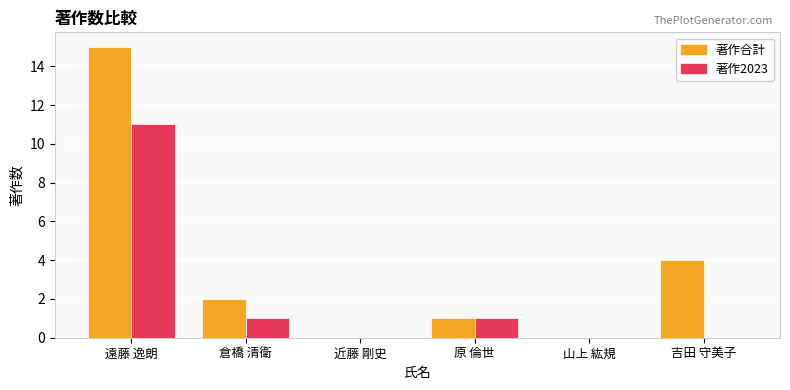

Does the chart contain stacked bars?

No